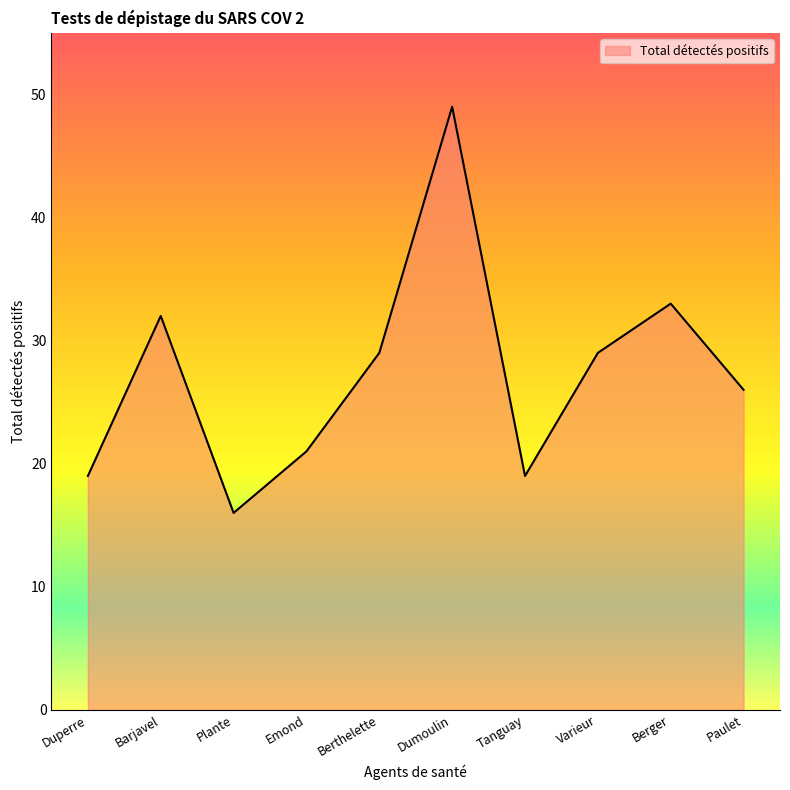

What position from the right is Emond?

7